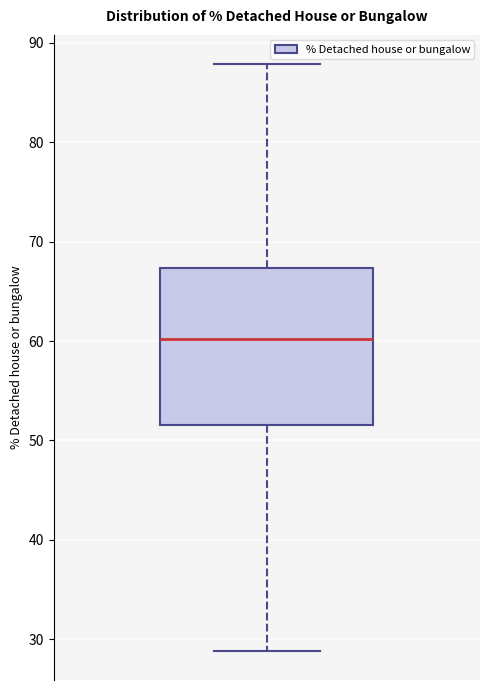

Read this box plot against the y-axis: the position of the median line, the range covered by the box, and the ends of both whiskers. The values are not printed on the chart, so give them approximately, as read against the axis.

median 60, box 52 to 67, whiskers 29 to 88